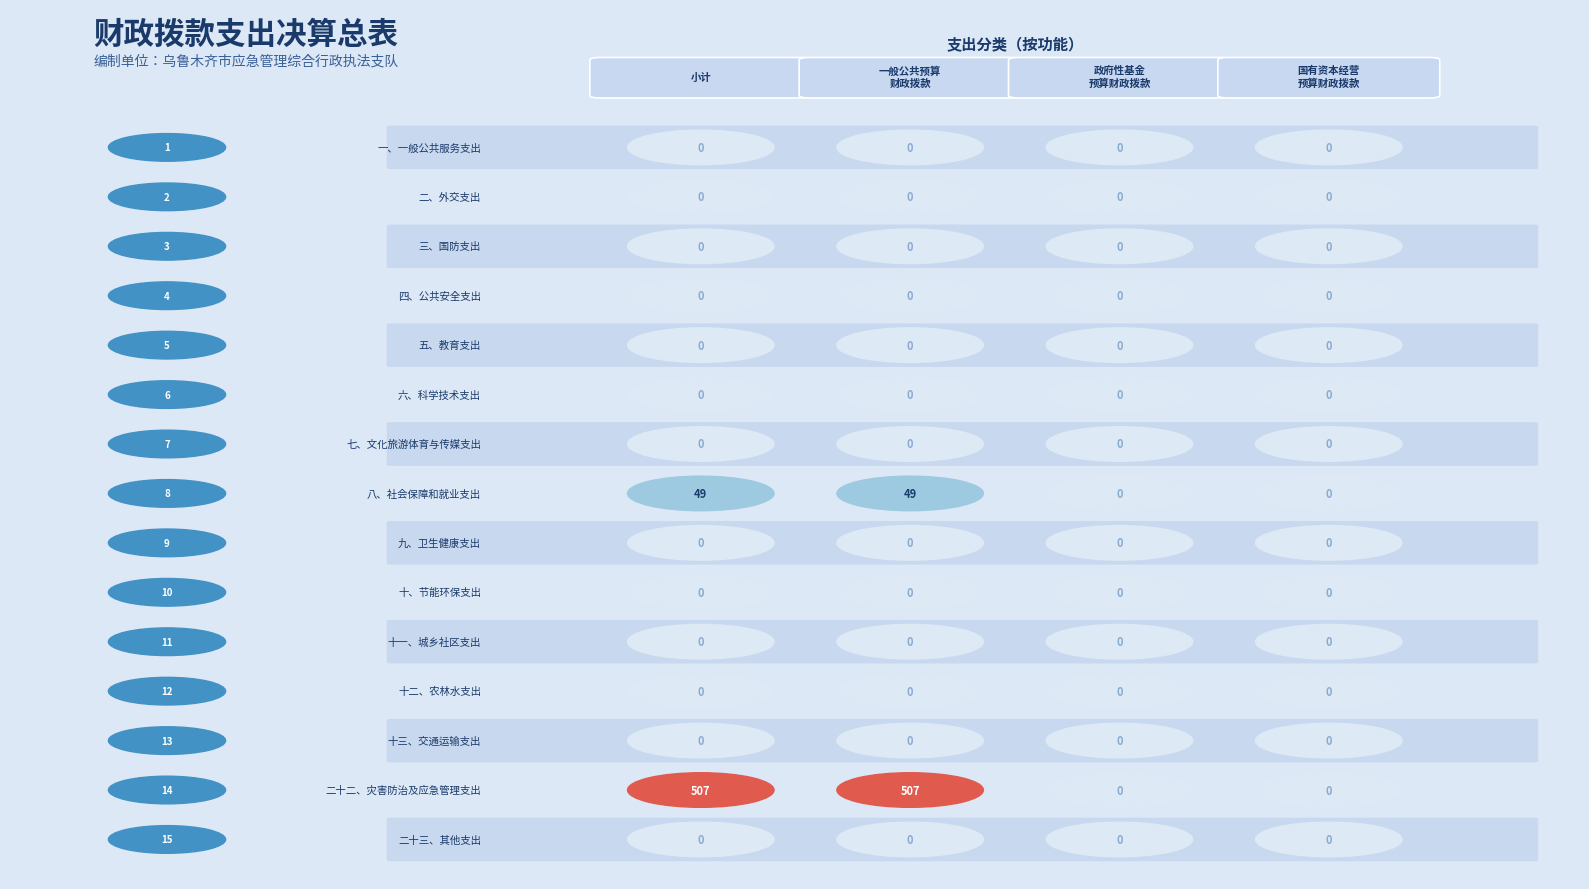

Between 八、社会保障和就业支出 and 九、卫生健康支出, which is larger?

八、社会保障和就业支出